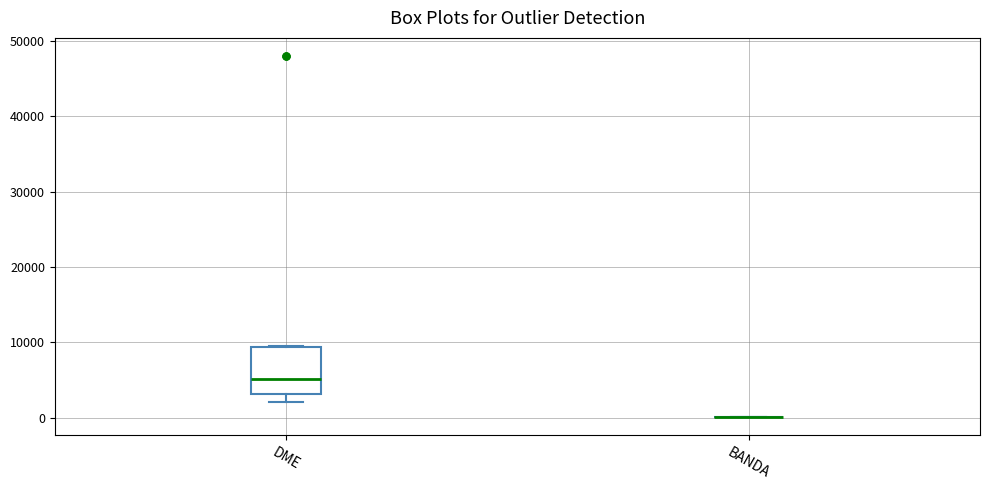

Reading left to right, transcribe this box plot: for each box, give where its median line is, the range the box spans, and where its two whiskers end, as read against the y-axis. The values are not printed on the chart, so give them approximately, as read against the axis.

DME: median 5000, box 3000 to 9000, whiskers 2000 to 9000
BANDA: box collapsed to a line at 0, whiskers 0 to 0